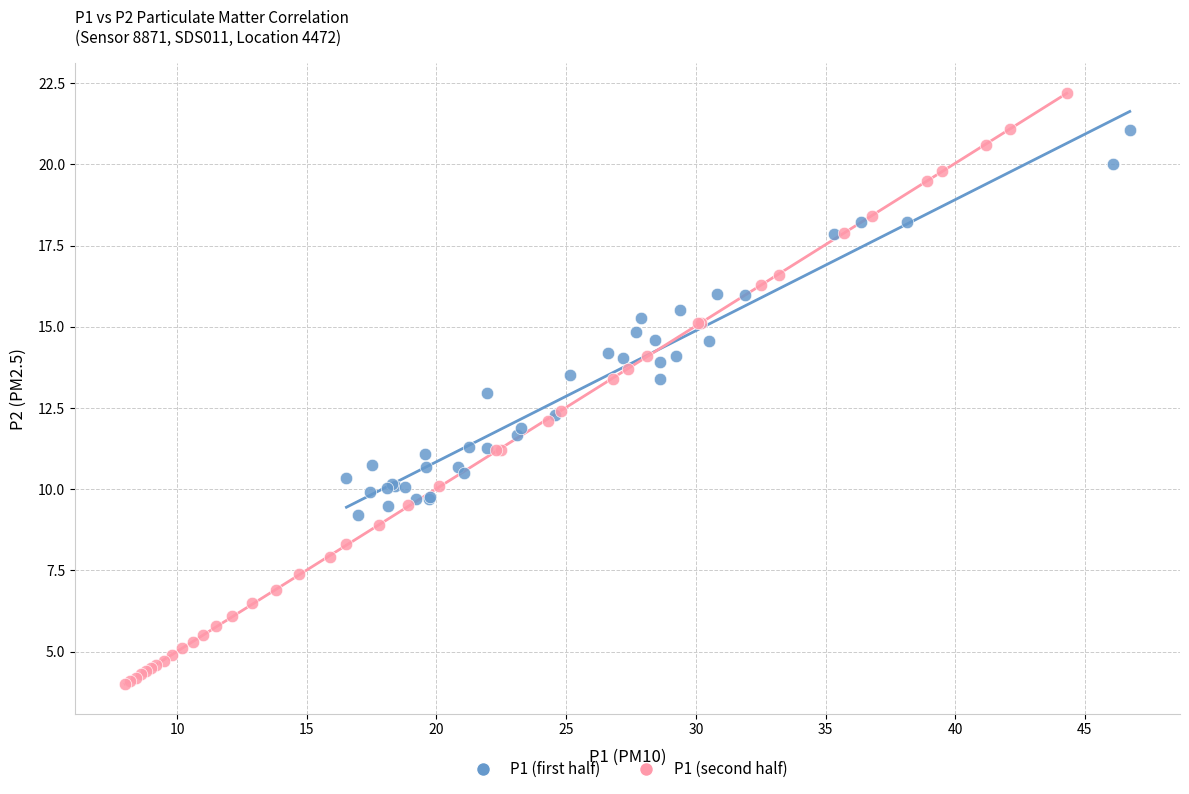

Which series contains the highest Y value?

P1 (second half)